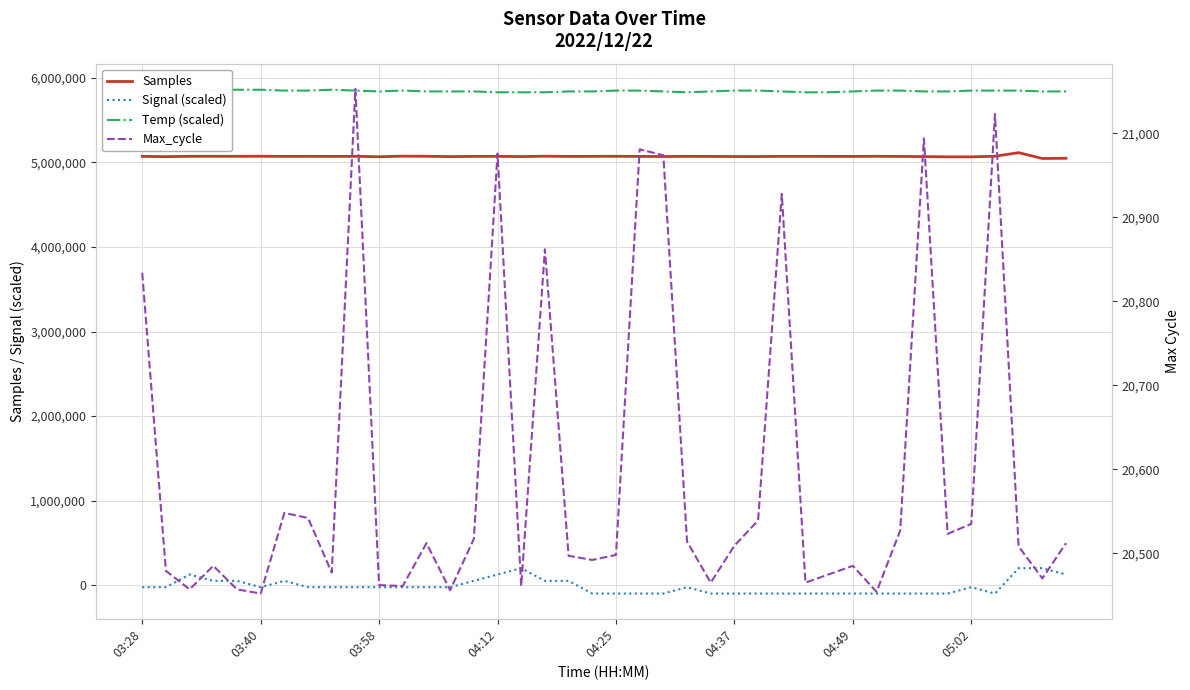

Reading left to right, transcribe all the data shown in this chart.

Samples: 5071494	5068602	5072477	5072816	5072366	5073218	5071579	5072079	5071275	5072271	5067649	5074428	5072807	5068876	5071650	5072127	5069506	5073715	5071011	5072054	5072730	5071530	5070086	5071767	5071162	5069887	5069748	5071821	5071885	5071363	5071191	5072460	5071038	5069184	5066314	5066392	5072991	5115846	5046732	5049283
Signal (scaled): -25000	-25000	125000	50000	50000	-25000	50000	-25000	-25000	-25000	-25000	-25000	-25000	-25000	50000	125000	200000	50000	50000	-100000	-100000	-100000	-100000	-25000	-100000	-100000	-100000	-100000	-100000	-100000	-100000	-100000	-100000	-100000	-100000	-25000	-100000	200000	200000	125000
Temp (scaled): 5870000	5870000	5870000	5860000	5860000	5860000	5850000	5850000	5860000	5850000	5840000	5850000	5840000	5840000	5840000	5830000	5830000	5830000	5840000	5840000	5850000	5850000	5840000	5830000	5840000	5850000	5850000	5840000	5830000	5830000	5840000	5850000	5850000	5840000	5840000	5850000	5850000	5850000	5840000	5840000
Max_cycle: 20834	20479	20457	20485	20457	20452	20548	20542	20477	21053	20462	20461	20512	20456	20517	20976	20461	20862	20497	20492	20498	20981	20974	20514	20465	20509	20539	20928	20465	20475	20485	20454	20527	20994	20523	20535	21023	20508	20470	20512